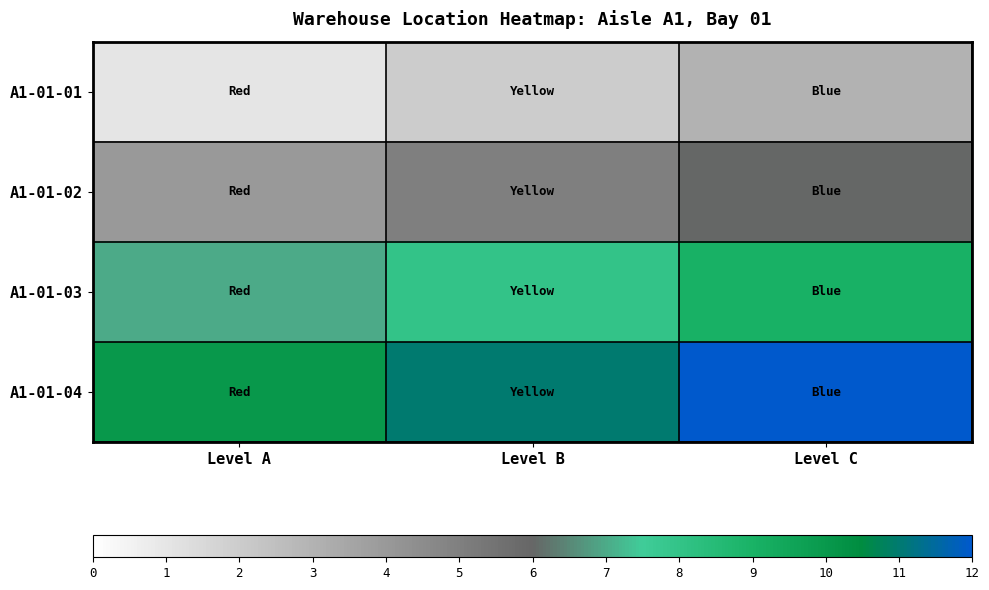

At Level C, list the series in order from smallest to largest.

A1-01-01, A1-01-02, A1-01-03, A1-01-04